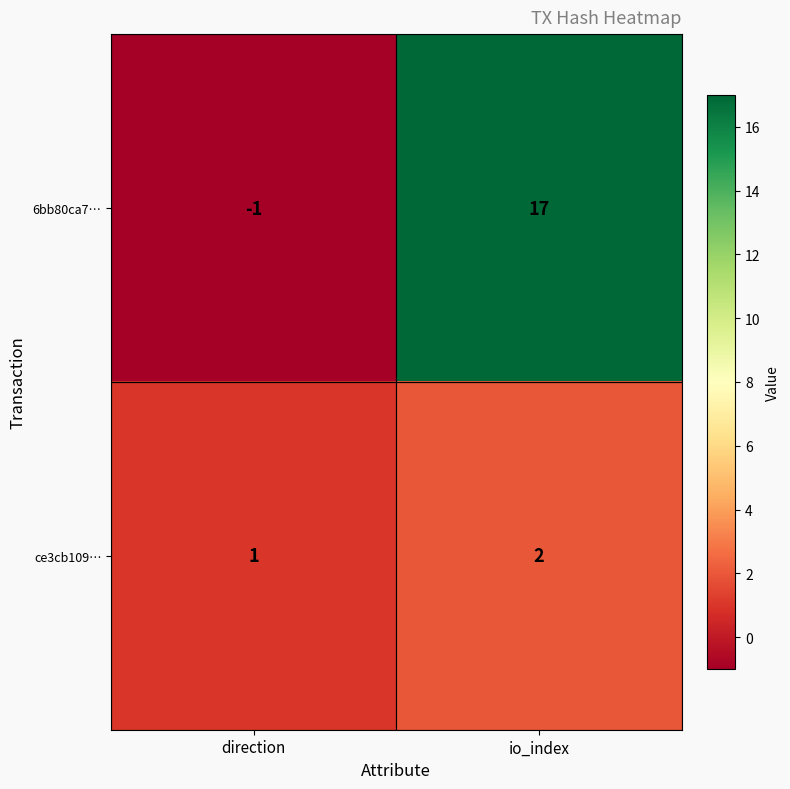

Which series has the largest range (max minus min)?

6bb80ca7…